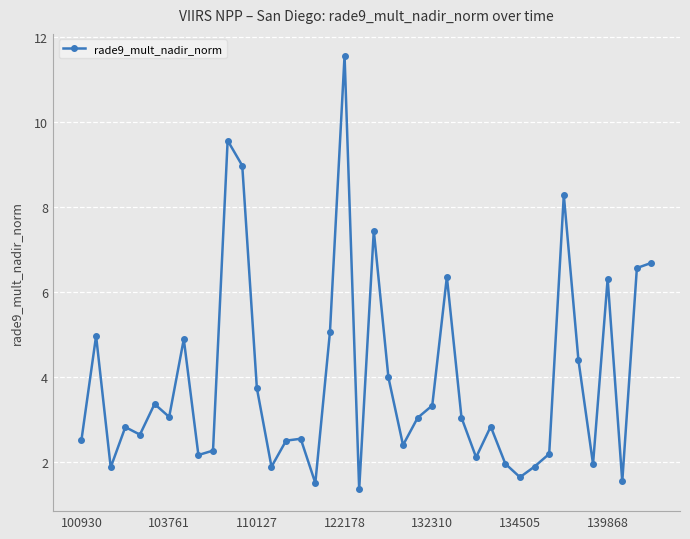

What is the difference between the maximum and minimum values?

10.2